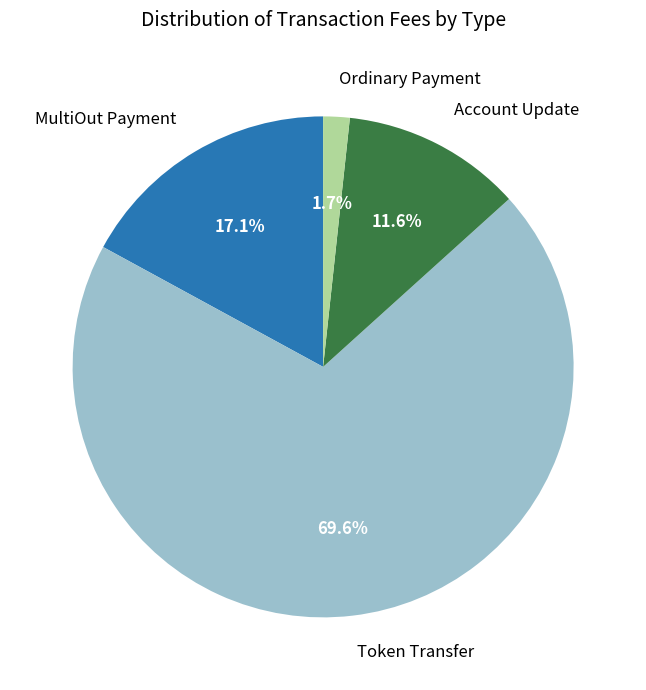

Is there any slice that represents more than half of the pie?

Yes